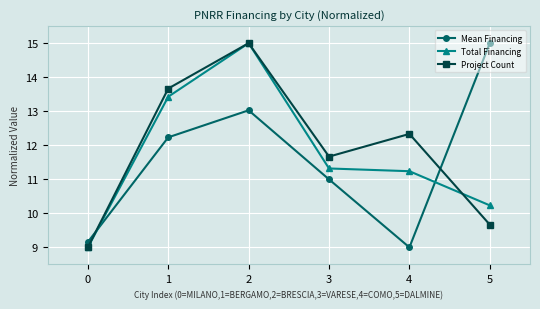

At 4, list the series in order from largest to smallest.

Project Count, Total Financing, Mean Financing